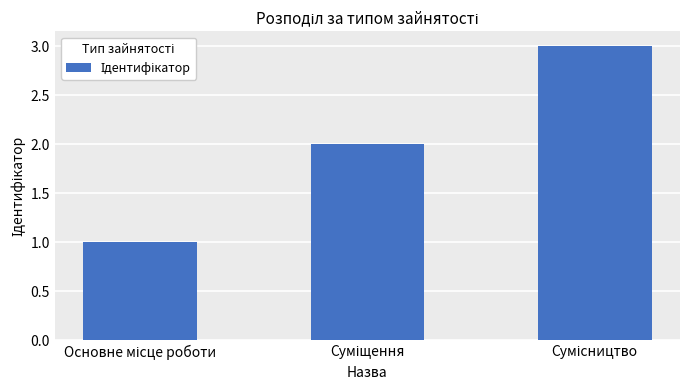

What is the sum of all values?

6